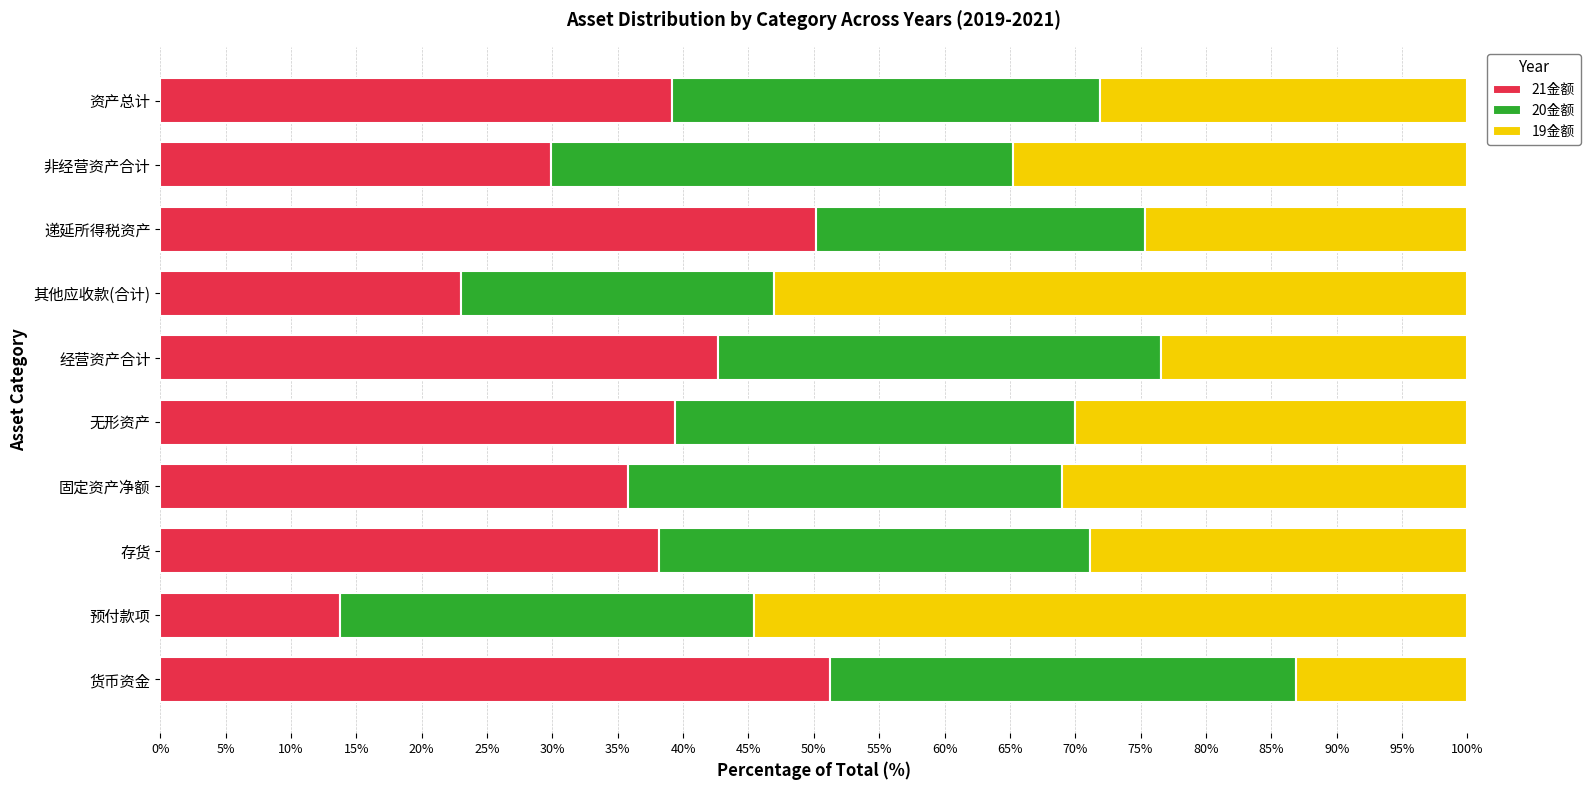

What is the total value across all series at 无形资产?

100.0